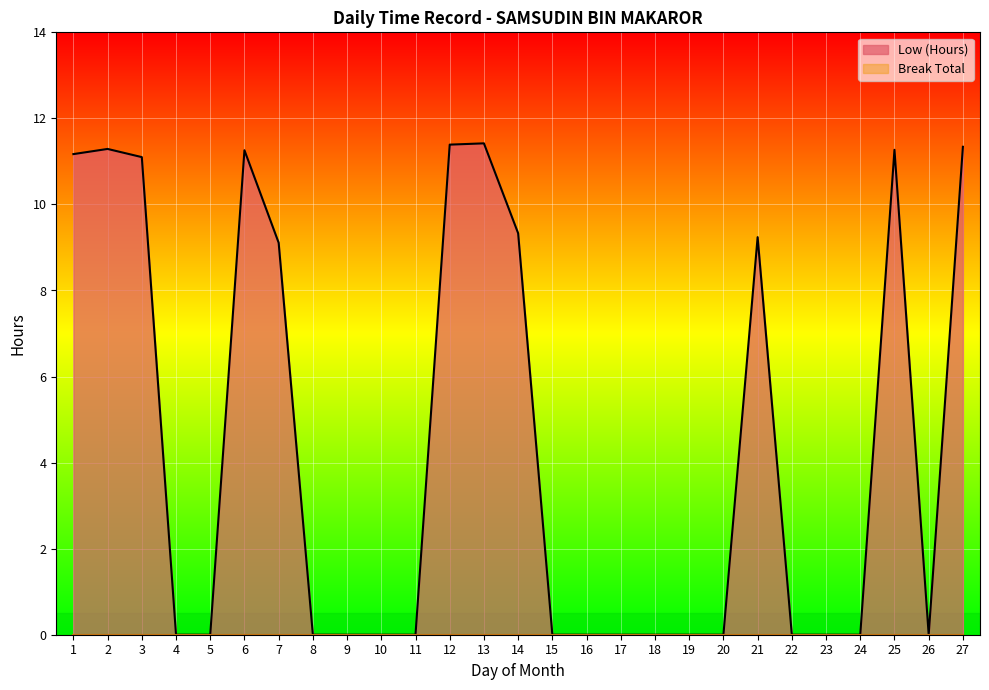

Reading left to right, extract all data points from this chart.

11.2	11.3	11.1	0.0	0.0	11.3	9.1	0.0	0.0	0.0	0.0	11.4	11.4	9.3	0.0	0.0	0.0	0.0	0.0	0.0	9.2	0.0	0.0	0.0	11.3	0.0	11.3